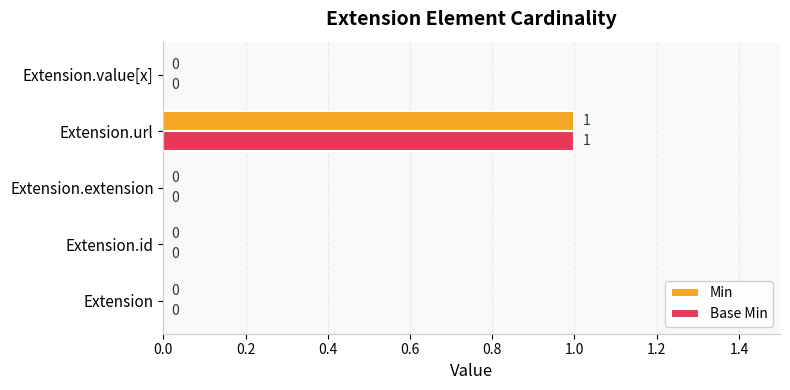

The Min series shows 0 at Extension.id. True or false?

True